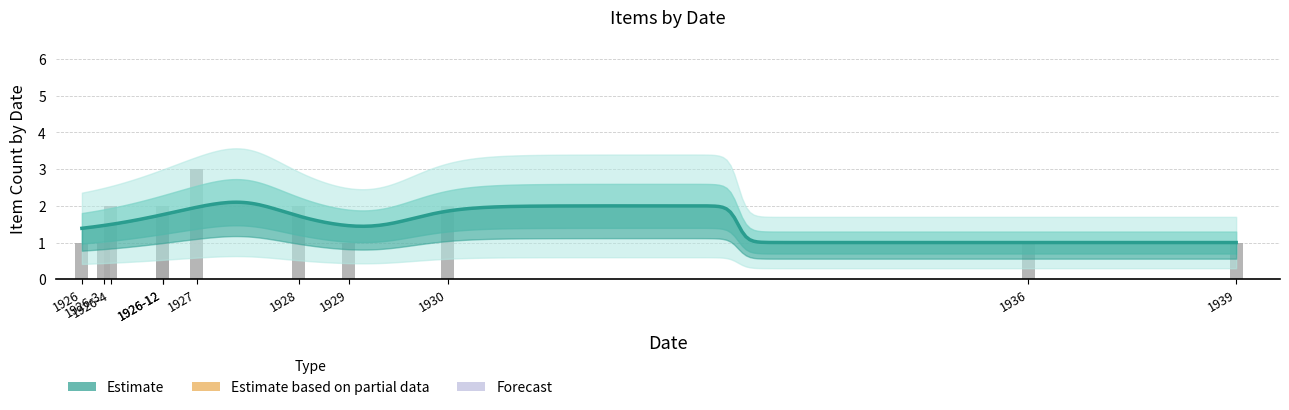

Are the bars horizontal?

No